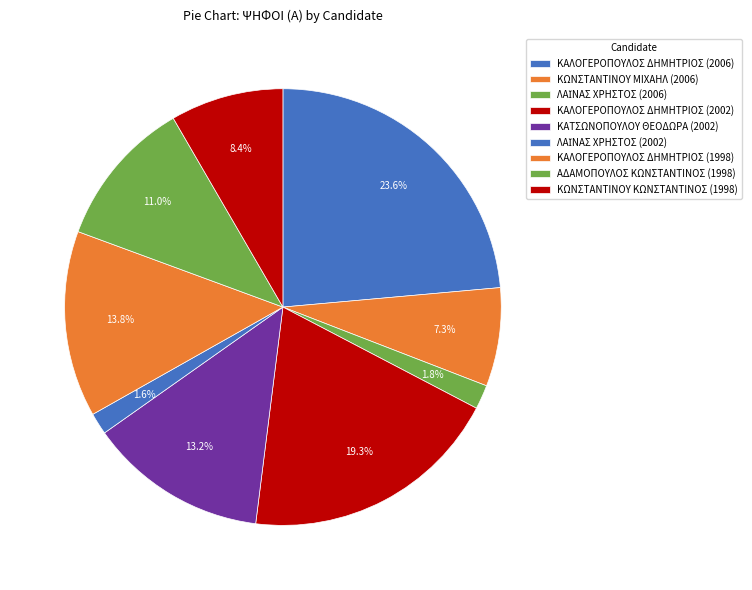

Rank the categories by value from lowest to highest.

ΛΑΪΝΑΣ ΧΡΗΣΤΟΣ (2002), ΛΑΪΝΑΣ ΧΡΗΣΤΟΣ (2006), ΚΩΝΣΤΑΝΤΙΝΟΥ ΜΙΧΑΗΛ (2006), ΚΩΝΣΤΑΝΤΙΝΟΥ ΚΩΝΣΤΑΝΤΙΝΟΣ (1998), ΑΔΑΜΟΠΟΥΛΟΣ ΚΩΝΣΤΑΝΤΙΝΟΣ (1998), ΚΑΤΣΩΝΟΠΟΥΛΟΥ ΘΕΟΔΩΡΑ (2002), ΚΑΛΟΓΕΡΟΠΟΥΛΟΣ ΔΗΜΗΤΡΙΟΣ (1998), ΚΑΛΟΓΕΡΟΠΟΥΛΟΣ ΔΗΜΗΤΡΙΟΣ (2002), ΚΑΛΟΓΕΡΟΠΟΥΛΟΣ ΔΗΜΗΤΡΙΟΣ (2006)